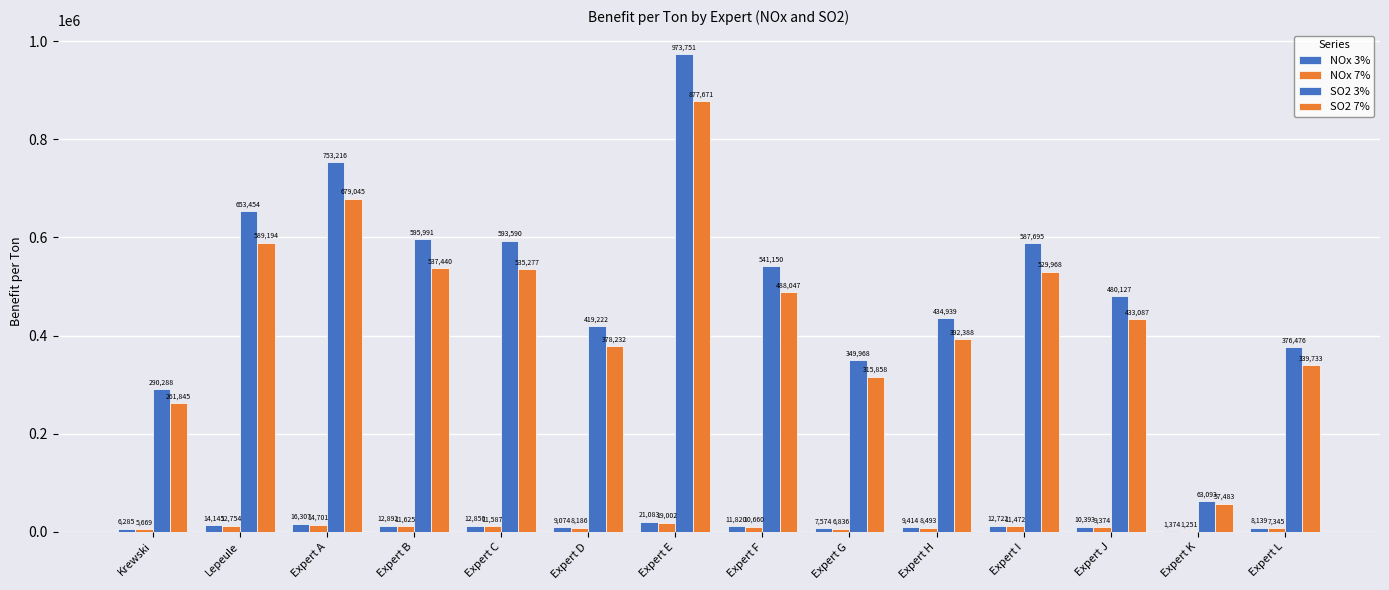

How many series are shown in this chart?

4